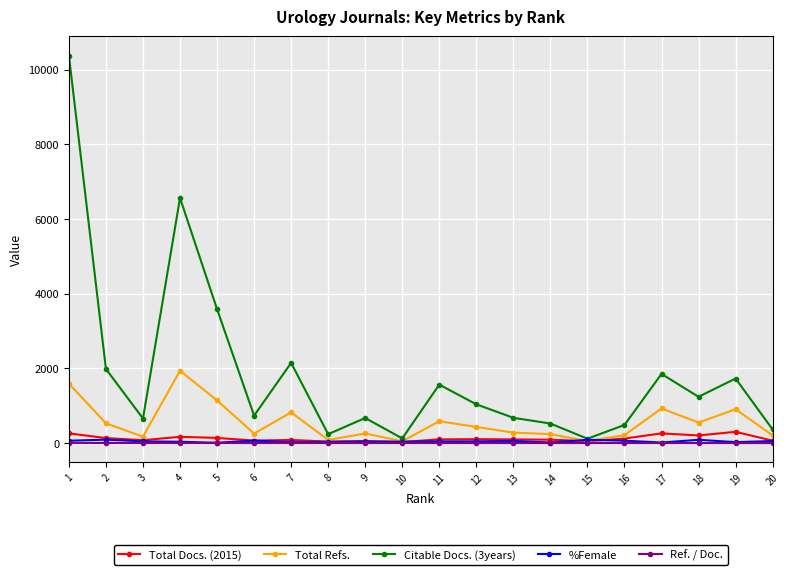

True or false: Total Refs. has more than 2 points higher than both neighbors.

True